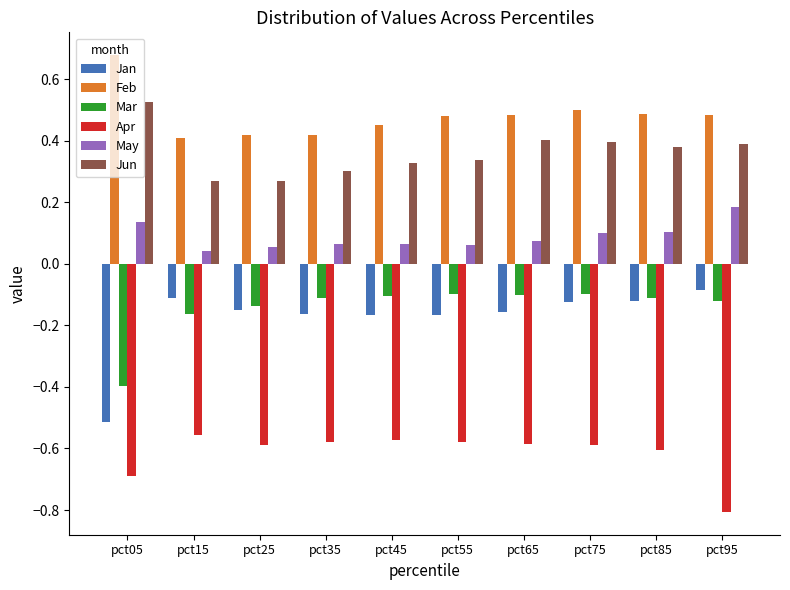

At how many categories does at least one series exceed 0?

10